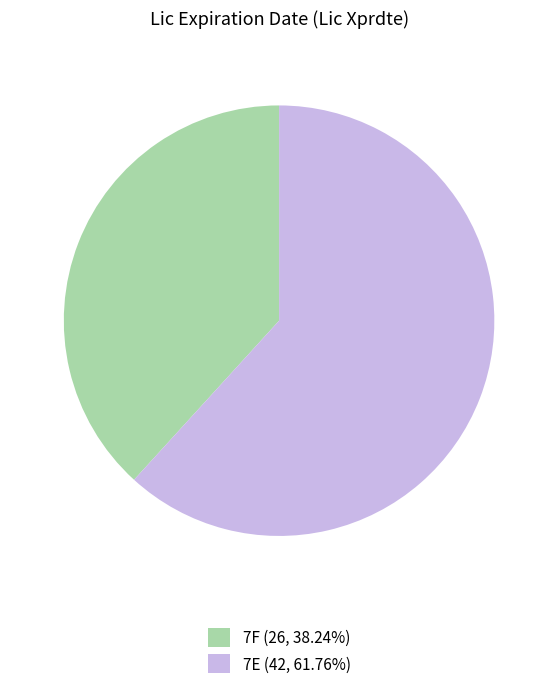

Does 7E (42, 61.76%) represent more than half of the total?

Yes